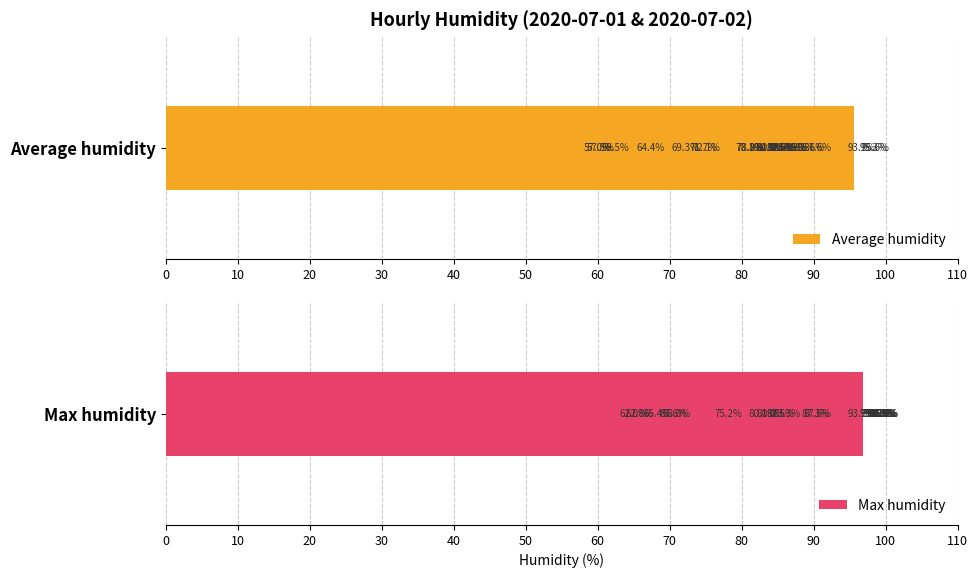

What are all the series names shown in the legend?

Average humidity, Max humidity